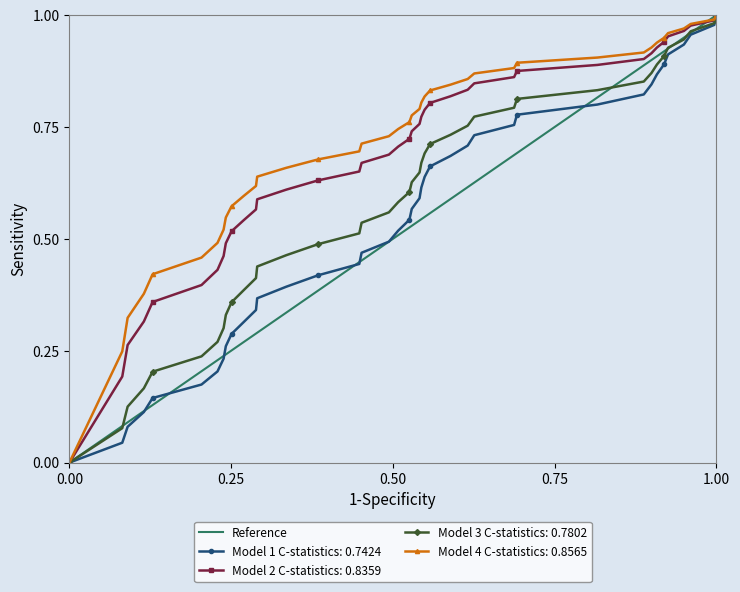

Between 1.00 and 0.00, which is larger?

1.00